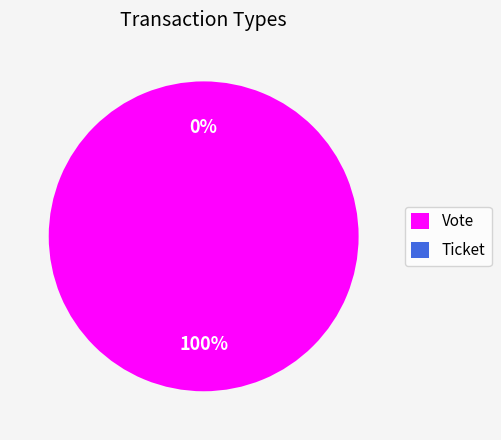

To the nearest percent, what is the difference between the largest and smallest slice percentages?

100%